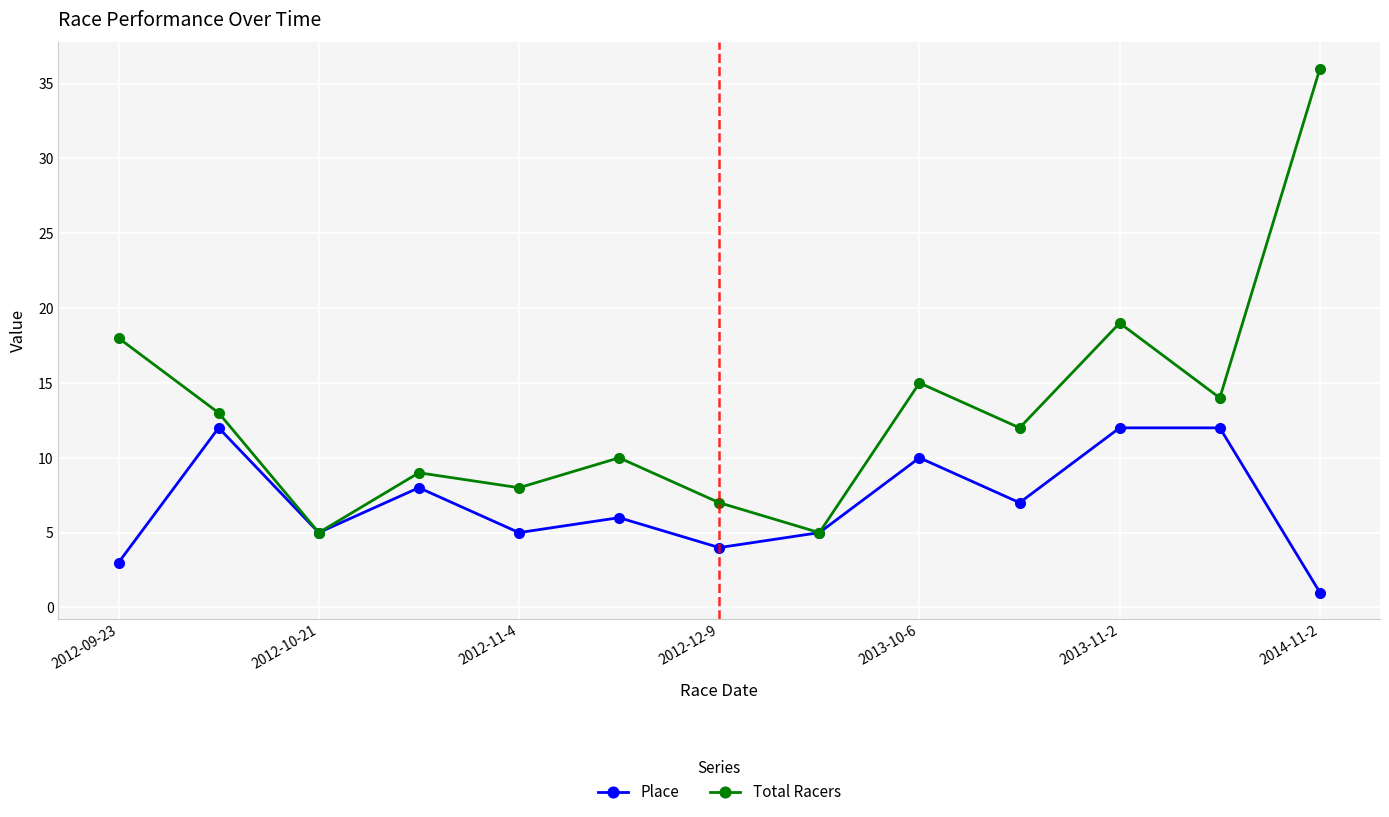

Which series has the widest spread of values?

Total Racers